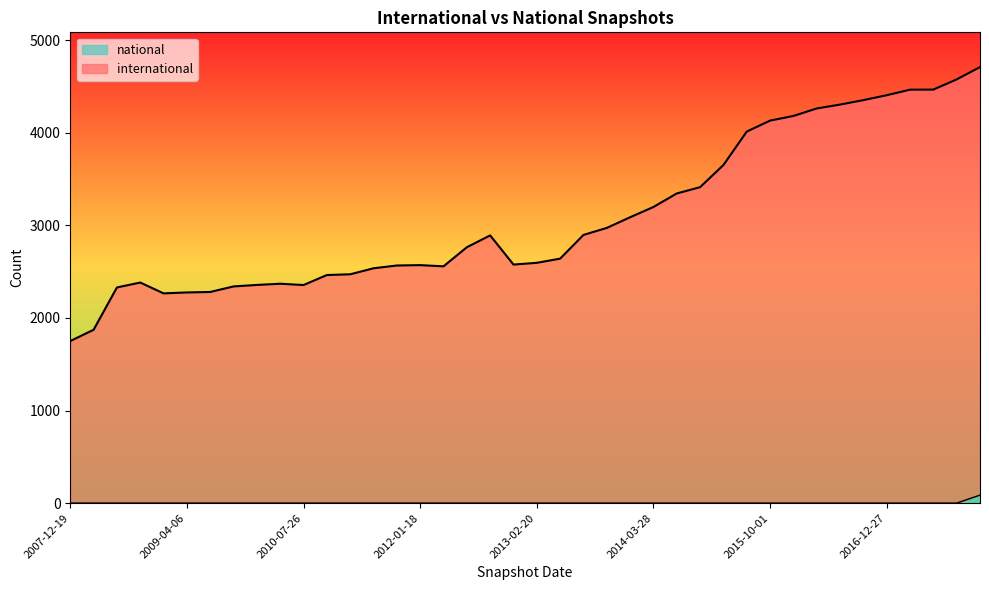

What is the total value across all series at 2013-05-21?

2642